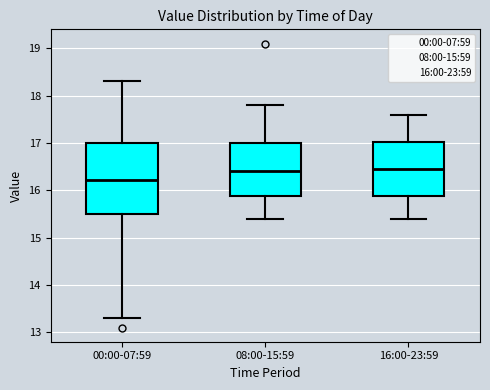

Reading left to right, transcribe this box plot: for each box, give where its median line is, the range the box spans, and where its two whiskers end, as read against the y-axis. The values are not printed on the chart, so give them approximately, as read against the axis.

00:00-07:59: median 16.2, box 15.5 to 17.0, whiskers 13.3 to 18.3
08:00-15:59: median 16.4, box 15.9 to 17.0, whiskers 15.4 to 17.8
16:00-23:59: median 16.5, box 15.9 to 17.0, whiskers 15.4 to 17.6